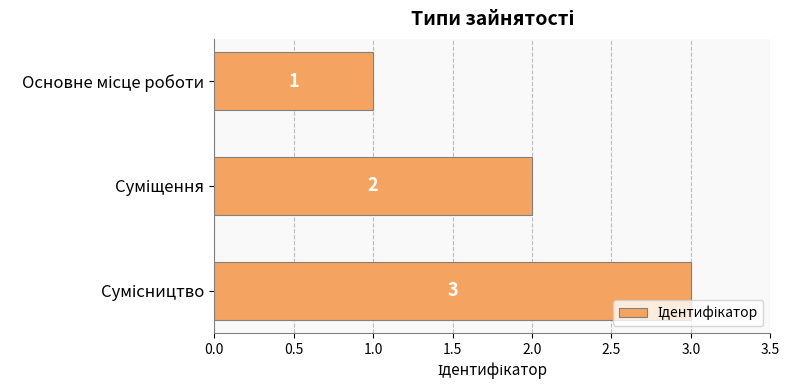

What is the sum of all values?

6